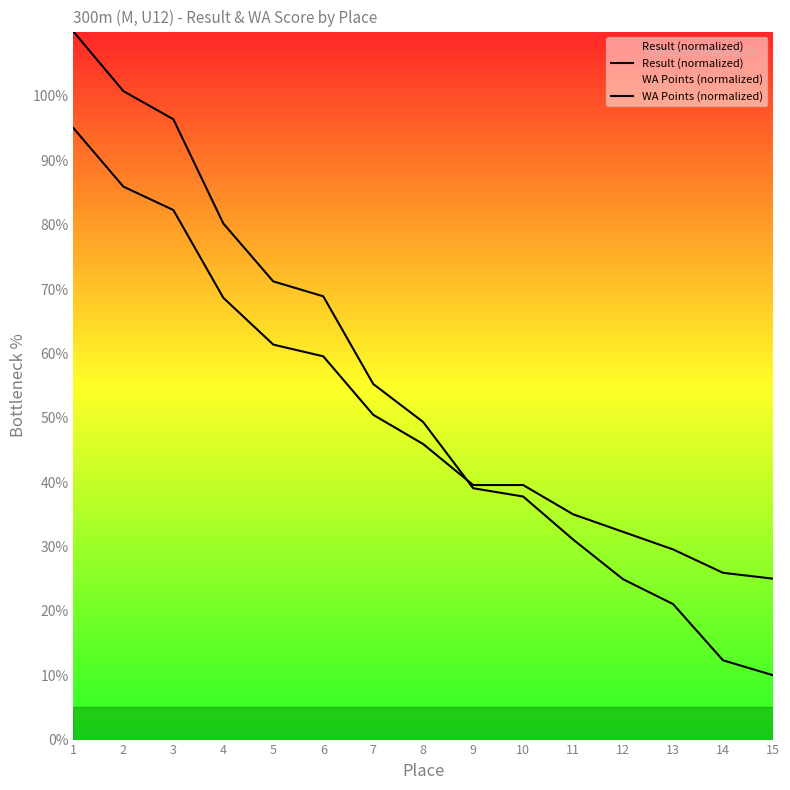

Between which two adjacent categories do Result (normalized) and WA Points (normalized) first intersect?

8 and 9